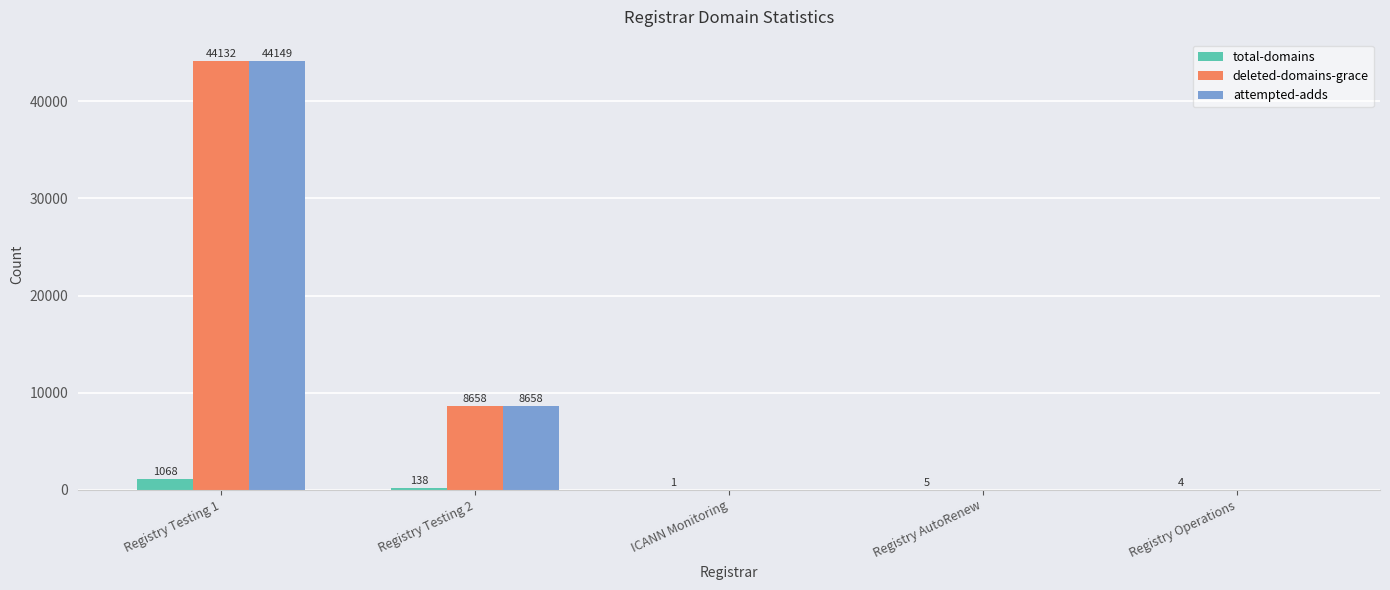

What is the total value across all series at Registry Testing 1?

89349